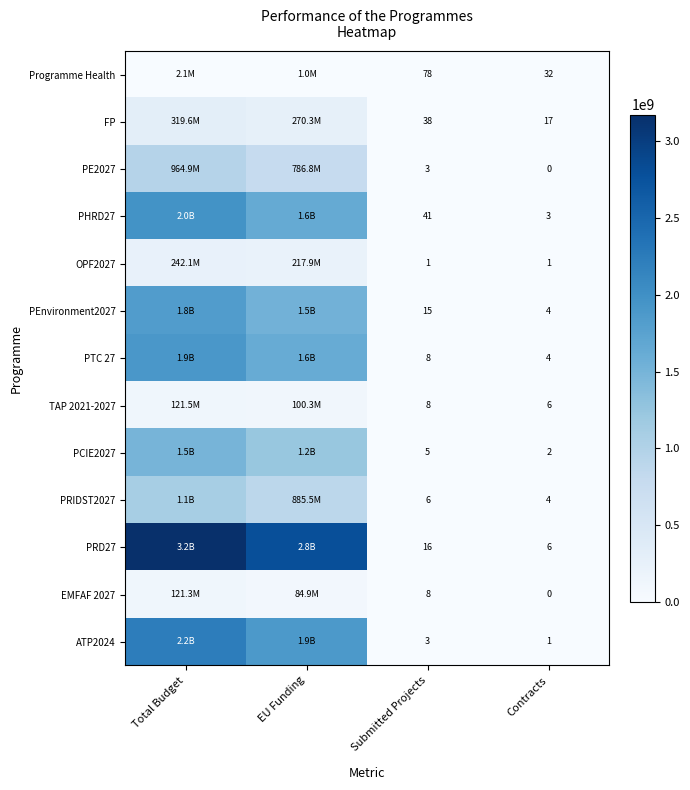

Is it true that TAP 2021-2027 equals 3.7 at Contracts?

False